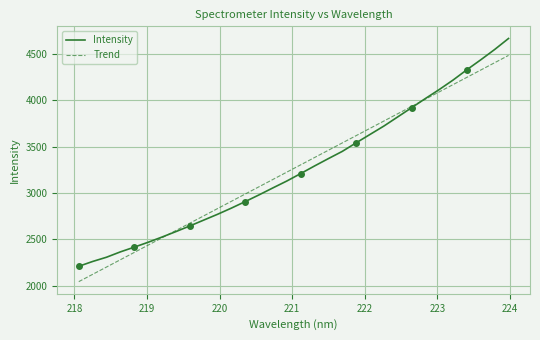

What is the highest value of the Intensity series?

4664.7